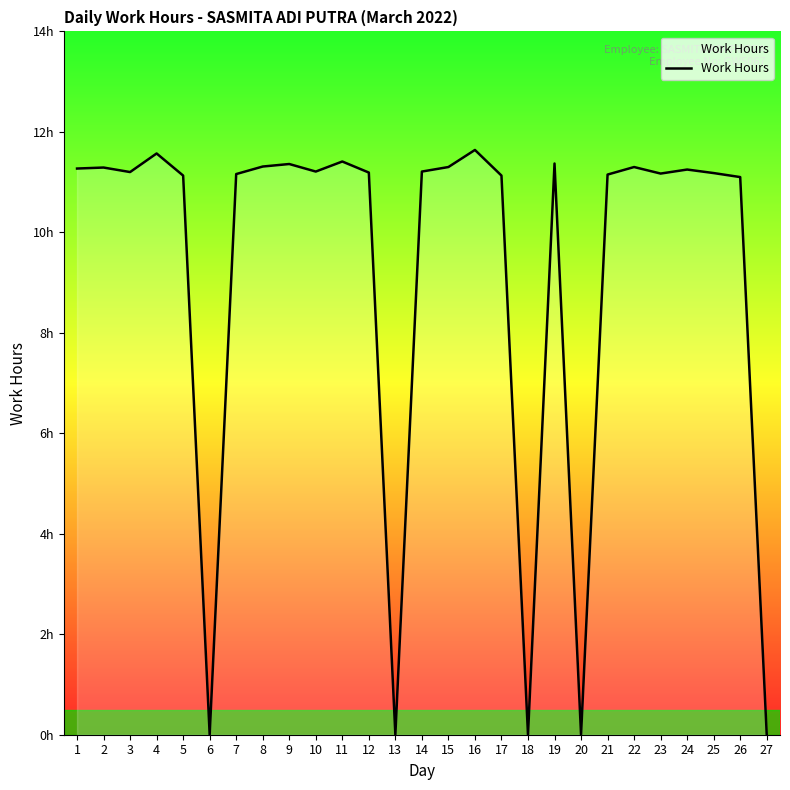

Is this an area chart (filled region under the line)?

Yes